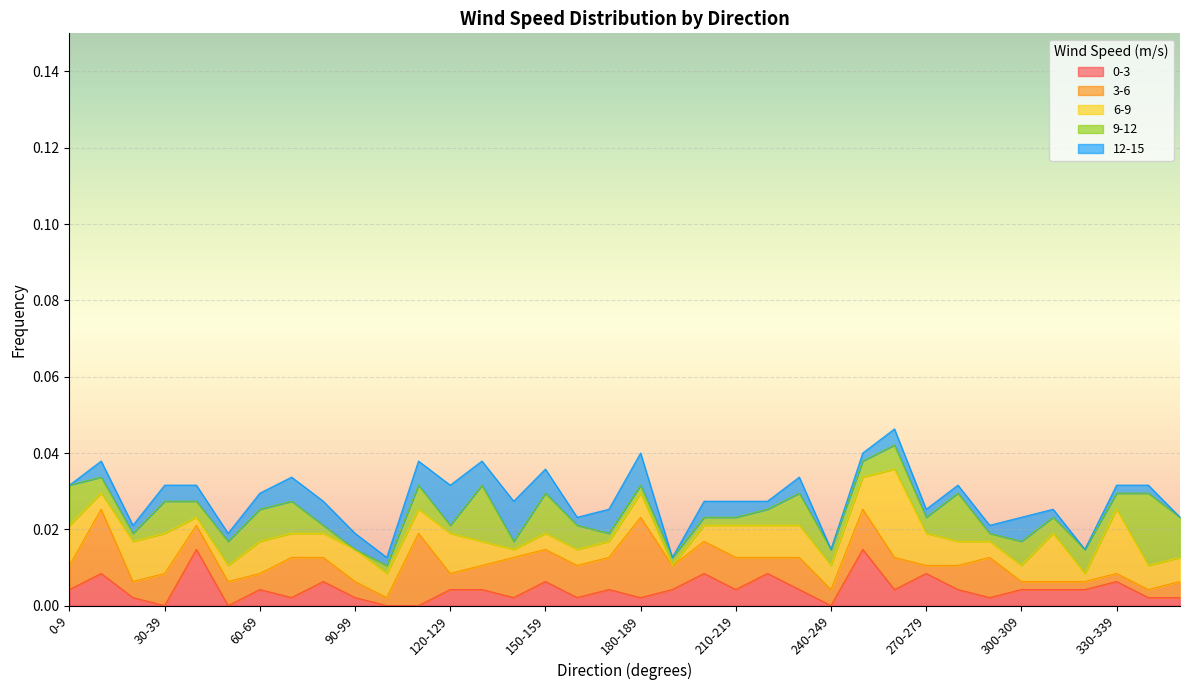

How many times do 12-15 and 0-3 cross each other?

4